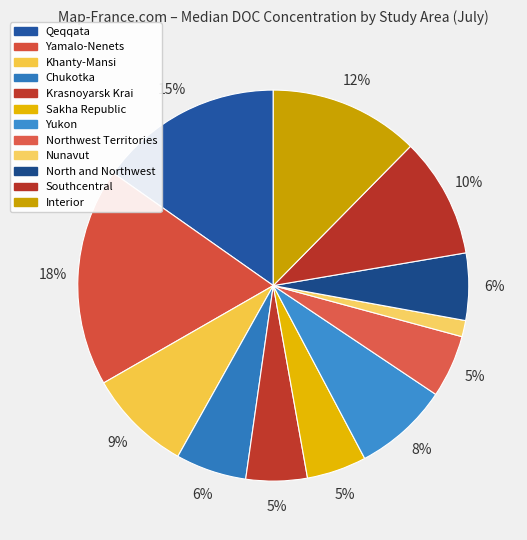

Between Yamalo-Nenets and Yukon, which is larger?

Yamalo-Nenets